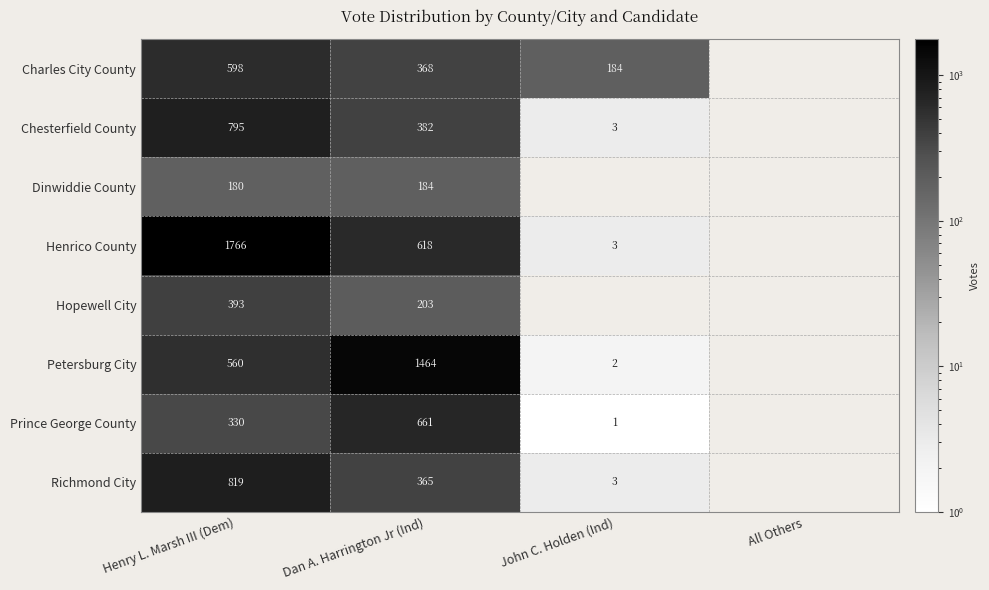

What is the difference between the highest and lowest values at Henry L. Marsh III (Dem)?

1586